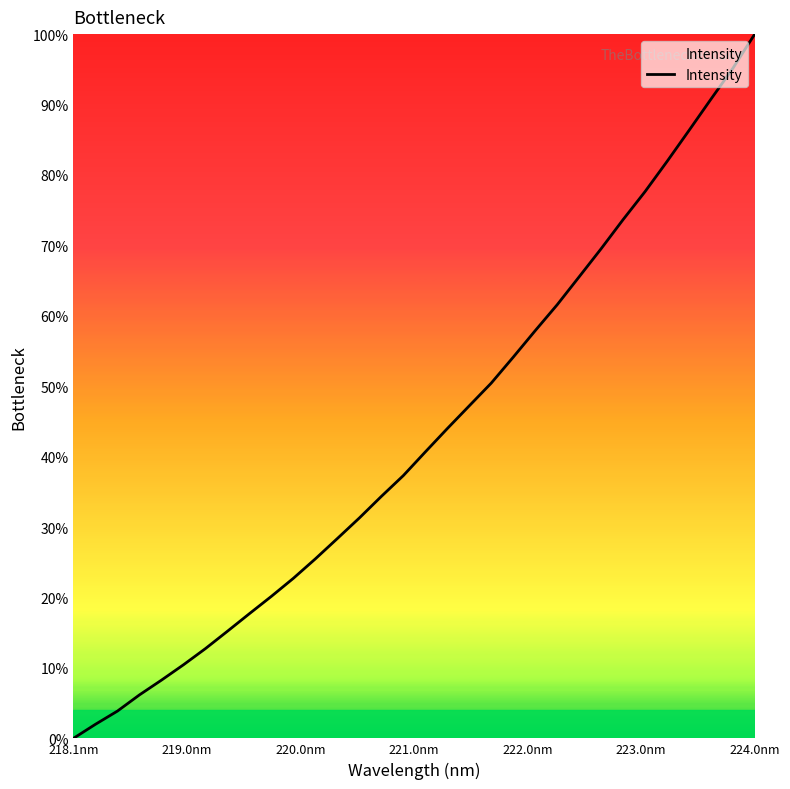

What is the maximum value shown in the chart?

100.0